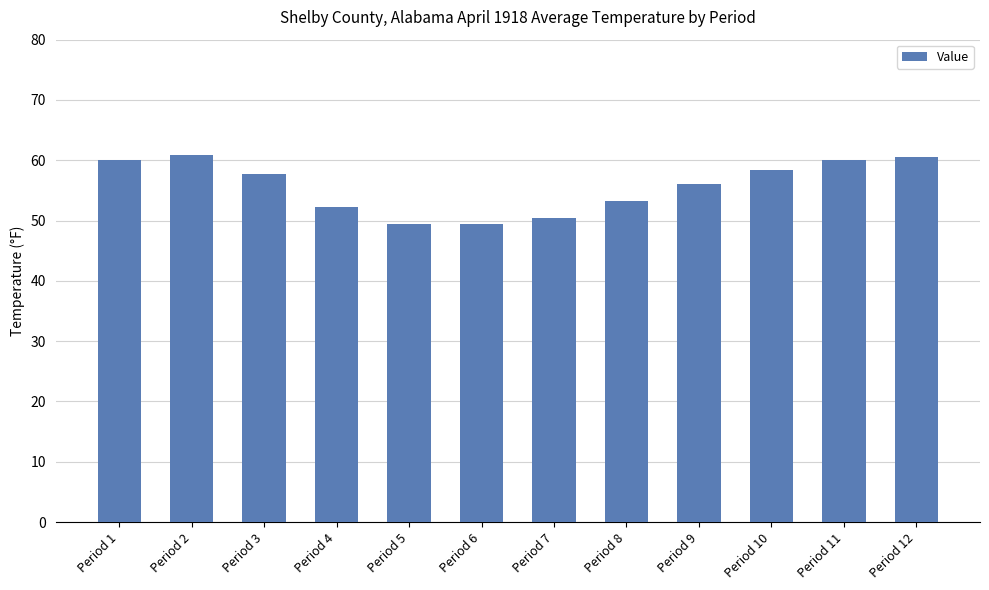

What is the greatest value displayed?

60.8